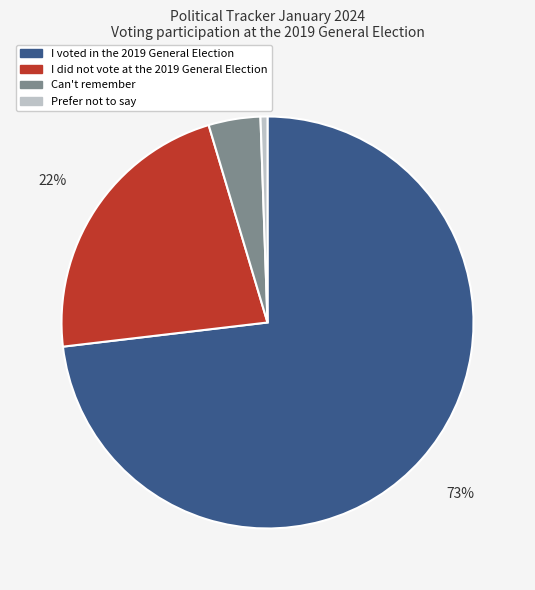

What is the smallest slice in the pie chart?

Prefer not to say